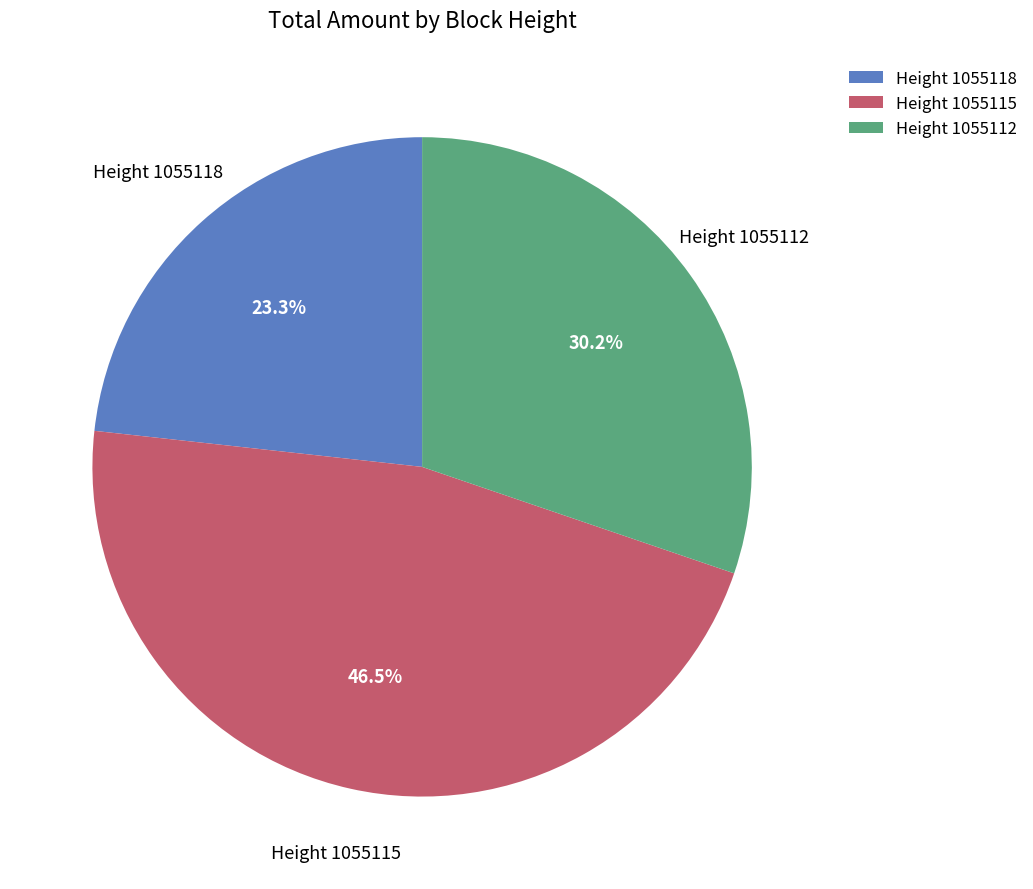

Rank the categories by value from lowest to highest.

Height 1055118, Height 1055112, Height 1055115